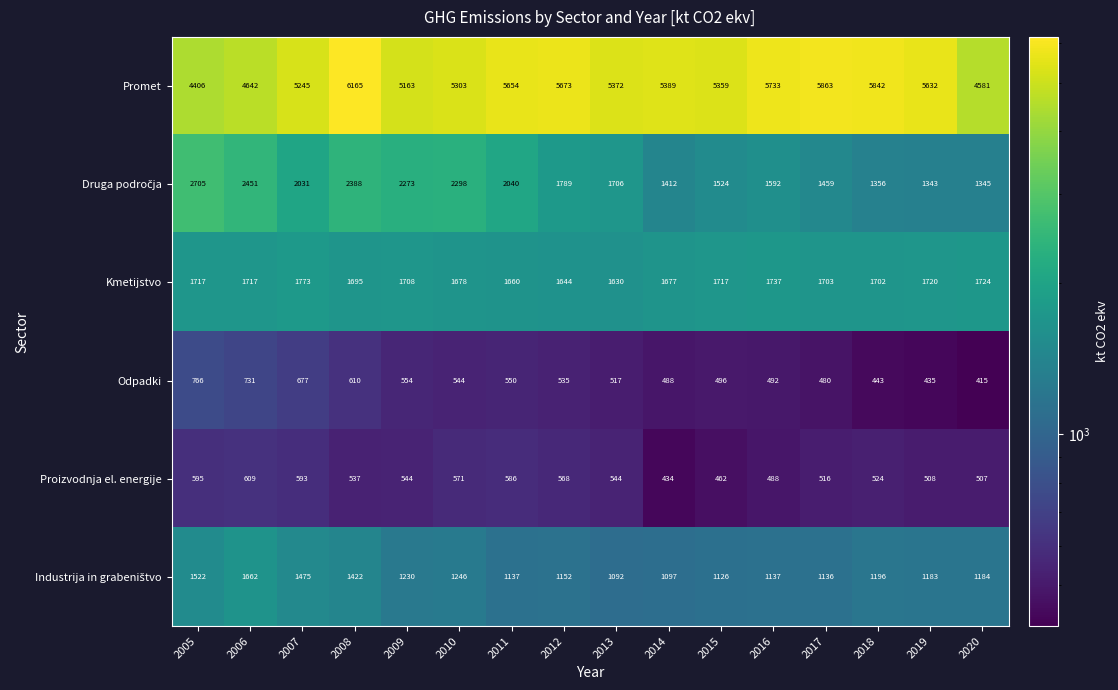

At which category is the sum across all series the highest?

2008